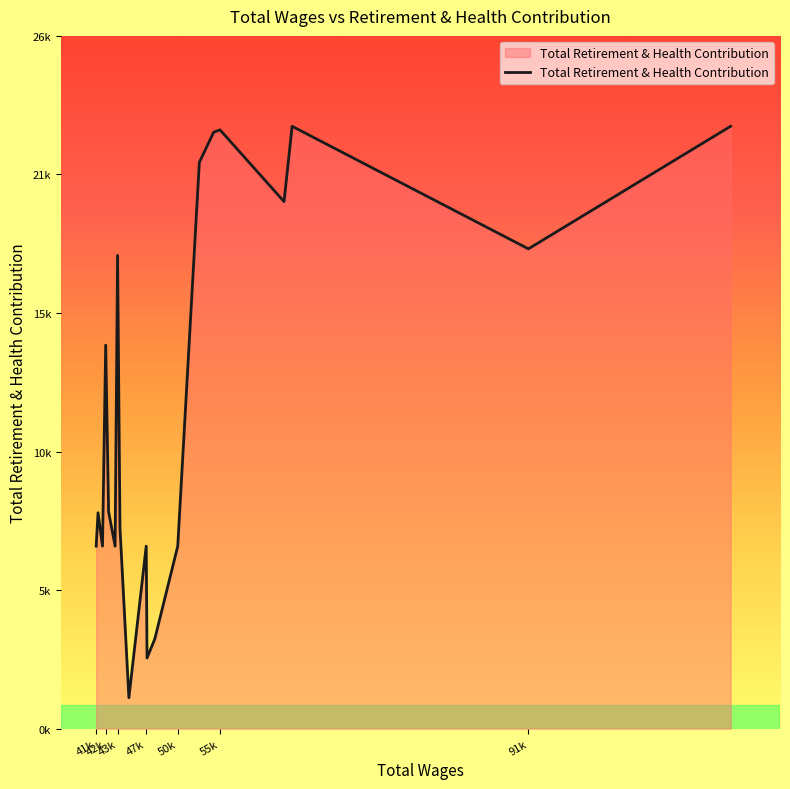

Is this an area chart (filled region under the line)?

Yes